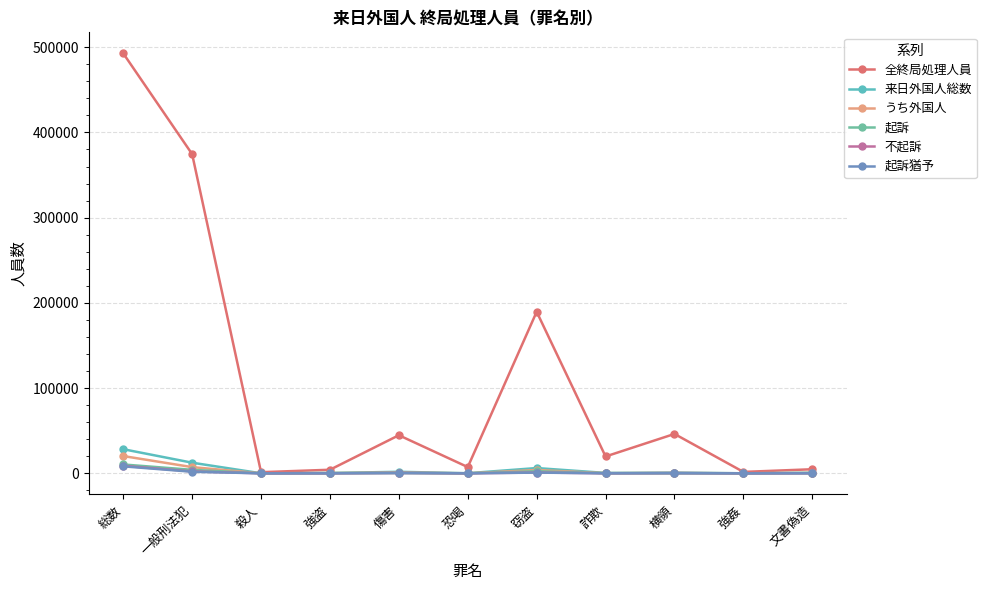

Which series changed the most between 殺人 and 窃盗?

全終局処理人員